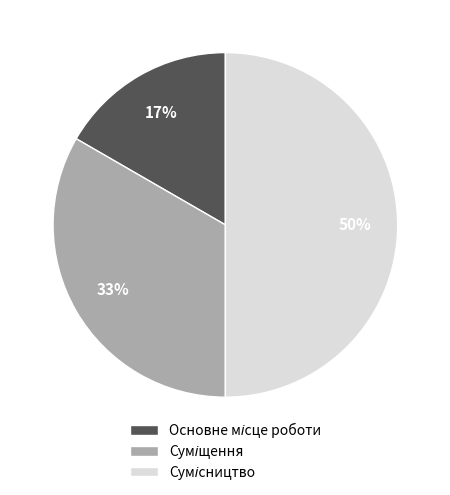

To the nearest percent, what is the average slice percentage?

33%